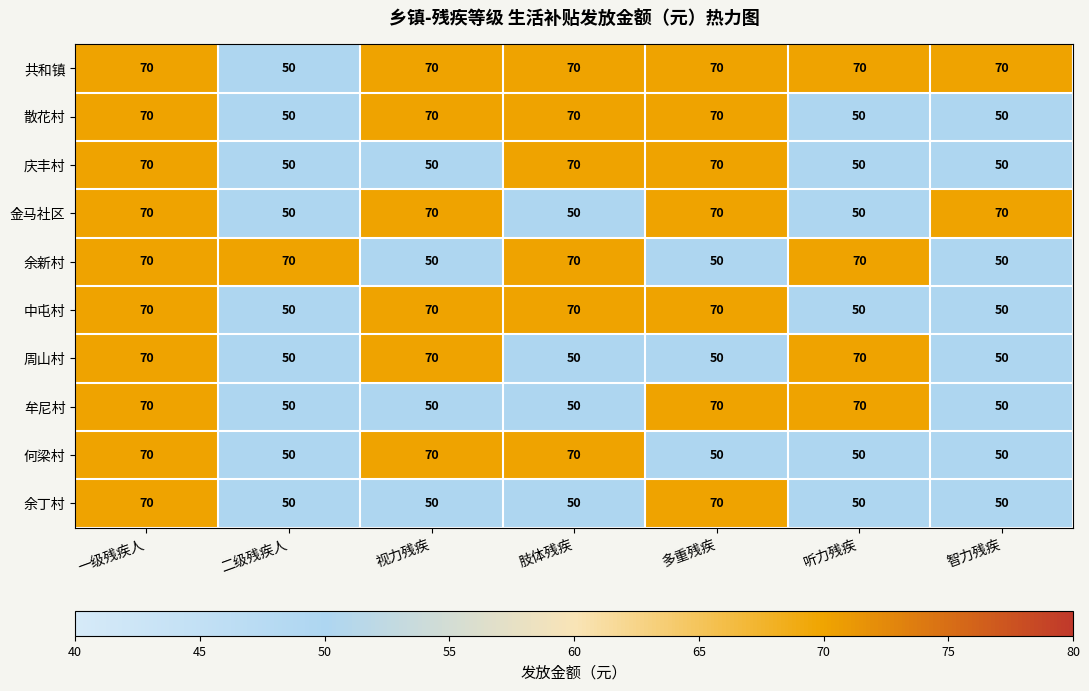

What is the average value of the 余丁村 series?

56